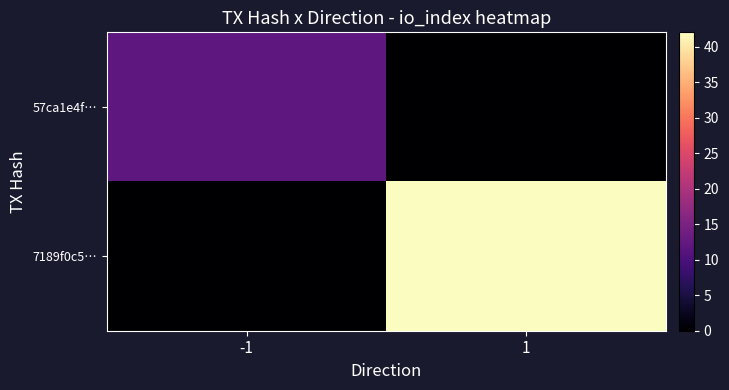

How many series are shown in this chart?

2